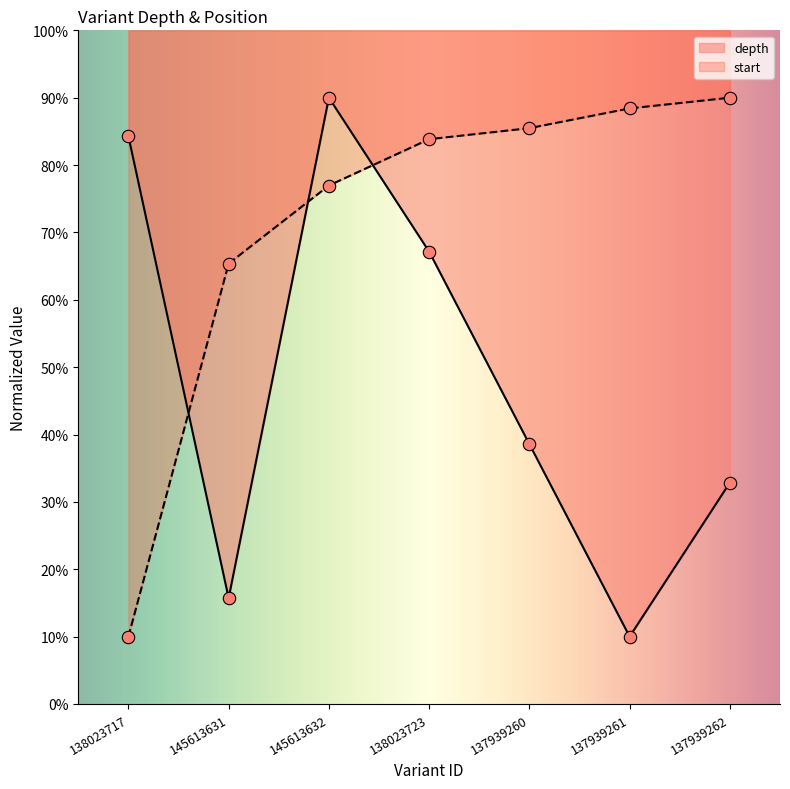

Which series reaches the minimum Y coordinate?

depth